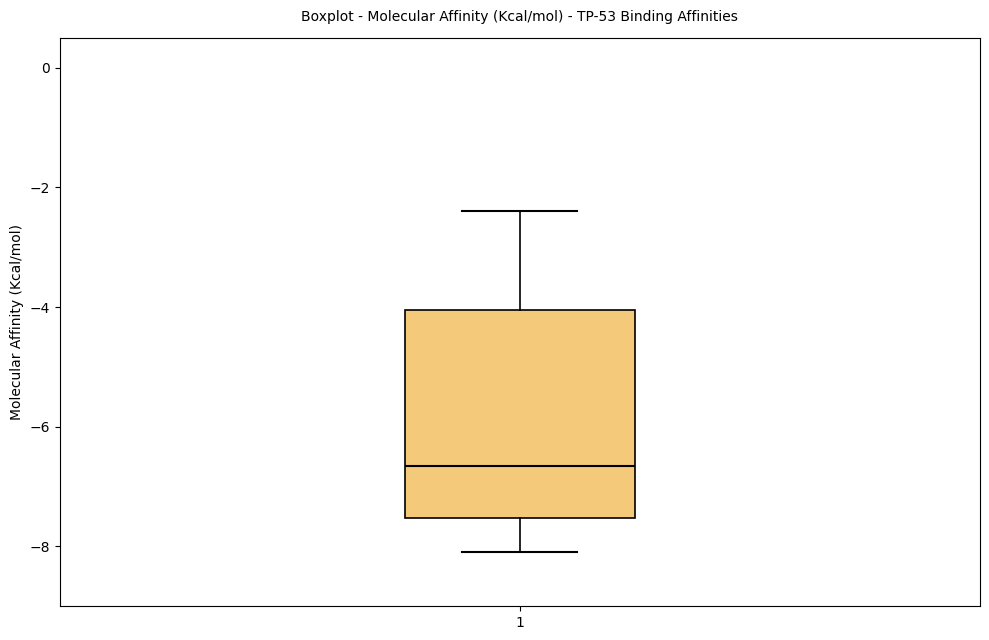

Read this box plot against the y-axis: the position of the median line, the range covered by the box, and the ends of both whiskers. The values are not printed on the chart, so give them approximately, as read against the axis.

median -6.6, box -7.6 to -4.0, whiskers -8.0 to -2.4